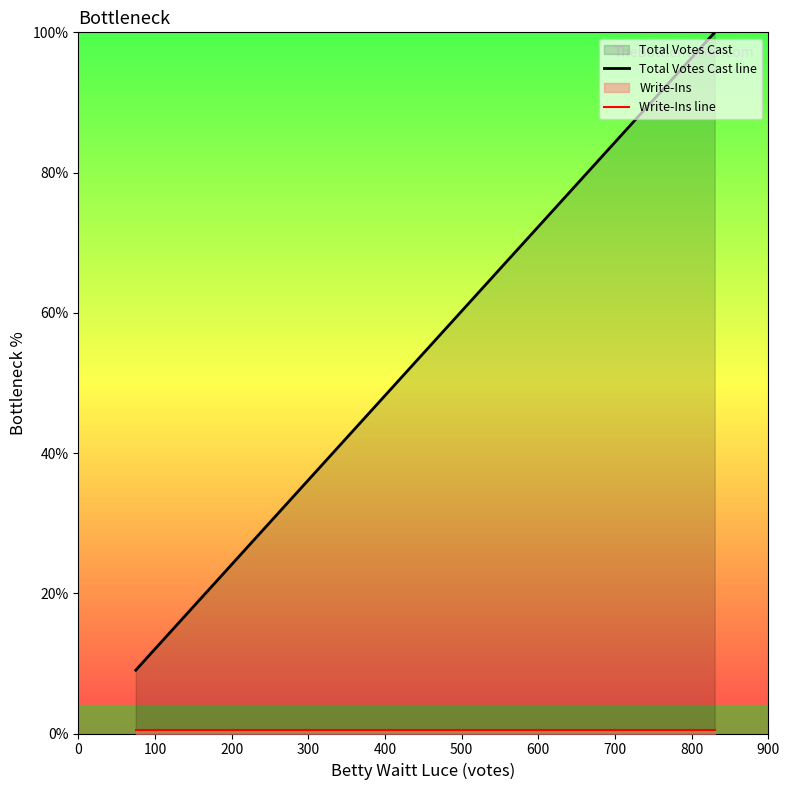

What is the highest value of the Total Votes Cast line series?

100.0